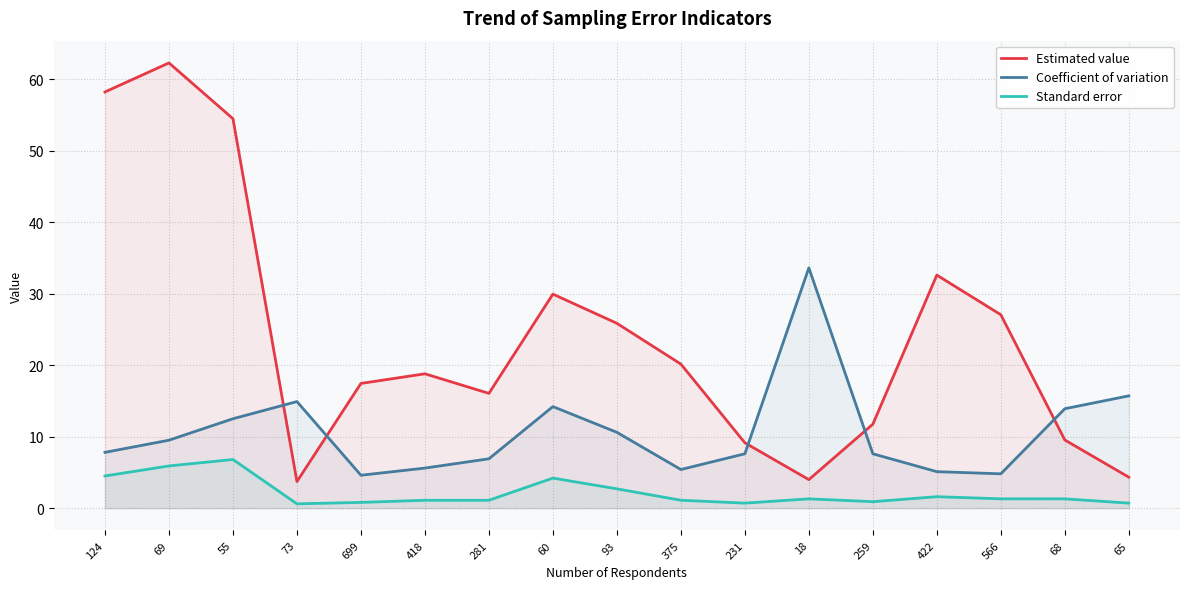

Which series has the largest range (max minus min)?

Estimated value